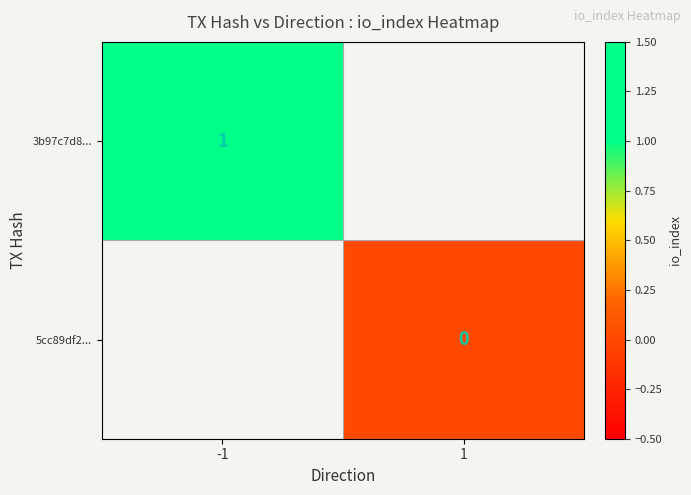

The 3b97c7d8... series shows 1 at -1. True or false?

True